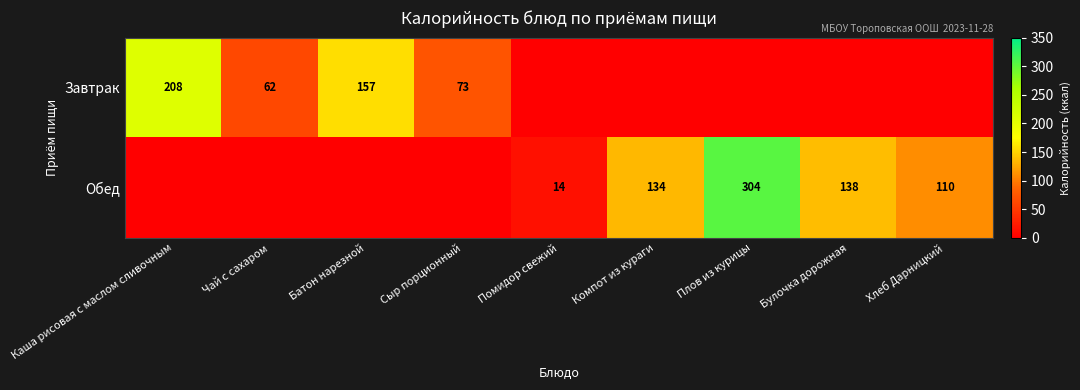

True or false: Обед has a value of 84 at Компот из кураги.

False